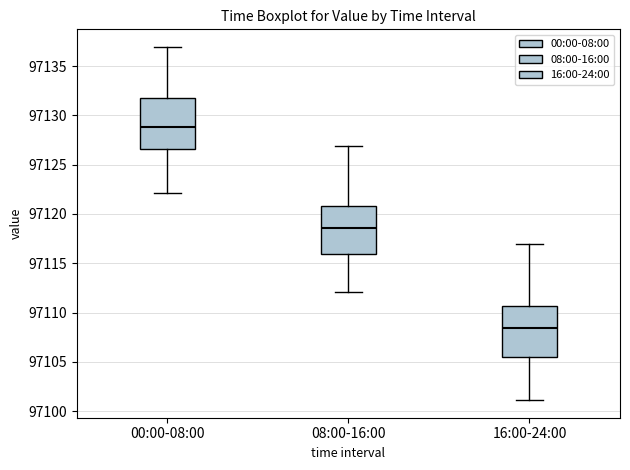

Reading left to right, read every box against the y-axis: the position of its median line, the range the box covers, and the ends of its whiskers. The values are not printed on the chart, so give them approximately, as read against the axis.

00:00-08:00: median 97129.0, box 97126.5 to 97132.0, whiskers 97122.0 to 97137.0
08:00-16:00: median 97118.5, box 97116.0 to 97121.0, whiskers 97112.0 to 97127.0
16:00-24:00: median 97108.5, box 97105.5 to 97110.5, whiskers 97101.0 to 97117.0